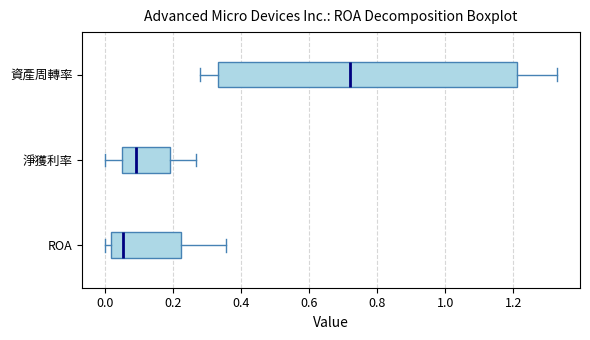

Reading bottom to top, transcribe this box plot: for each box, give where its median line is, the range the box spans, and where its two whiskers end, as read against the x-axis. The values are not printed on the chart, so give them approximately, as read against the axis.

ROA: median 0.06, box 0.02 to 0.22, whiskers 0.00 to 0.36
淨獲利率: median 0.08, box 0.04 to 0.18, whiskers 0.00 to 0.26
資產周轉率: median 0.72, box 0.34 to 1.22, whiskers 0.28 to 1.34